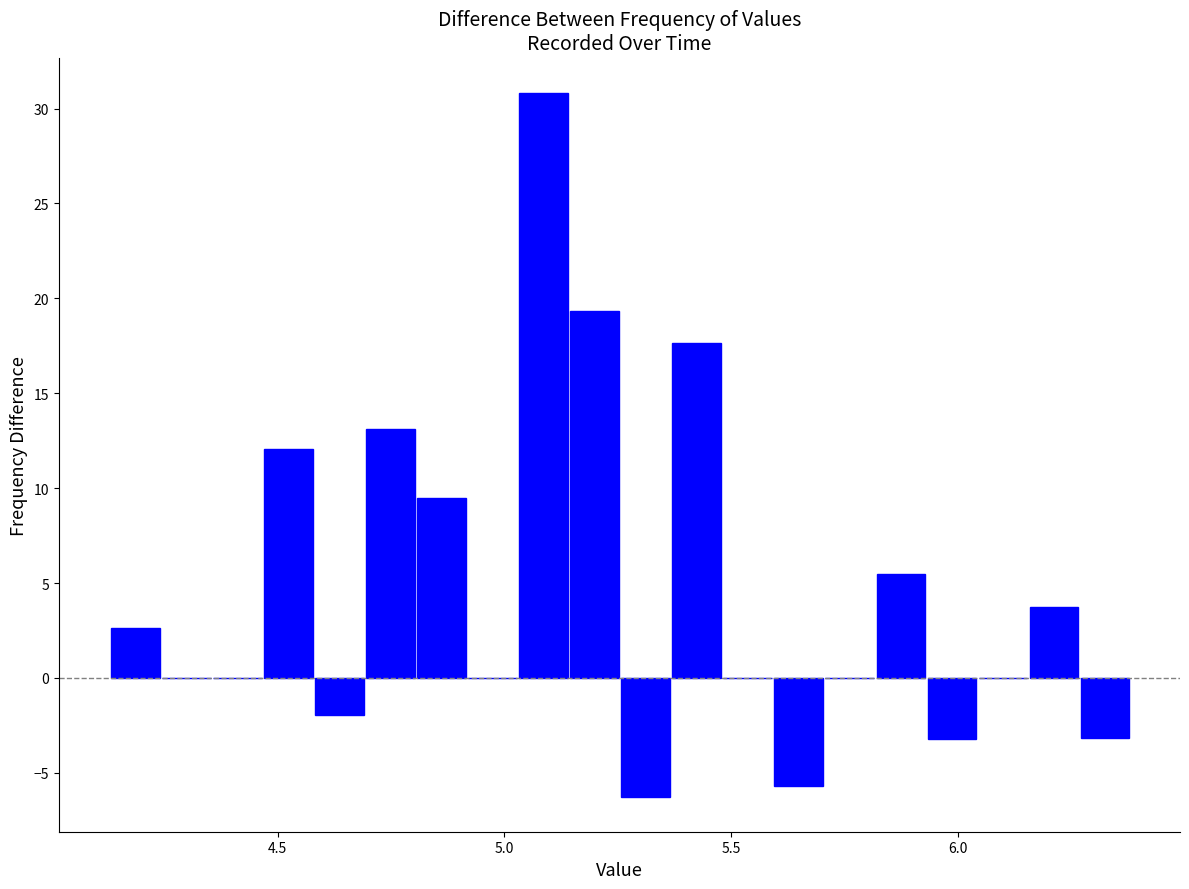

Around what value on the x-axis is the tallest bar? Give the approximate position of its centre, as read against the axis.

5.10